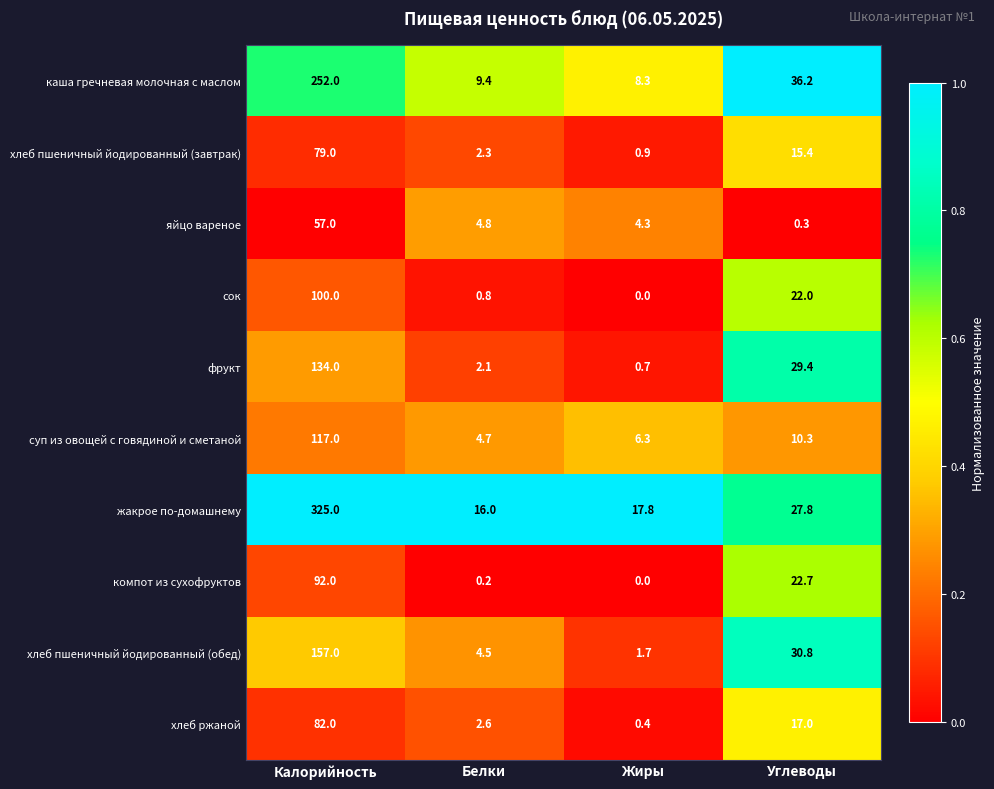

Rank the series by their maximum value, from lowest to highest.

яйцо вареное, хлеб пшеничный йодированный (завтрак), хлеб ржаной, компот из сухофруктов, сок, суп из овощей с говядиной и сметаной, фрукт, хлеб пшеничный йодированный (обед), каша гречневая молочная с маслом, жакрое по-домашнему